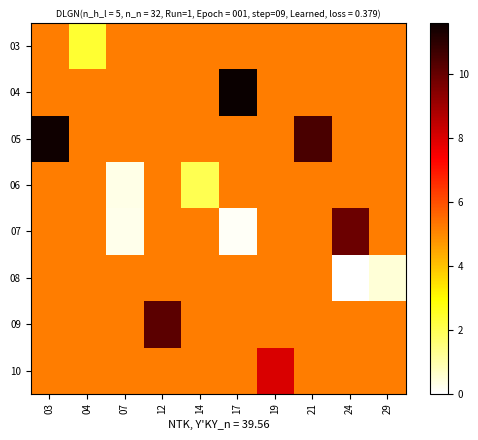

At which category does the chart reach its peak across all series?

17